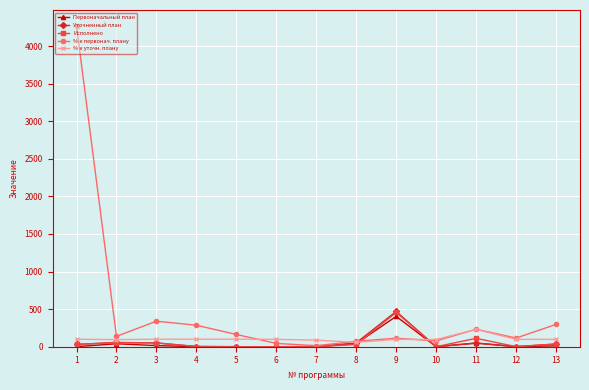

How many lines are shown in the chart?

5